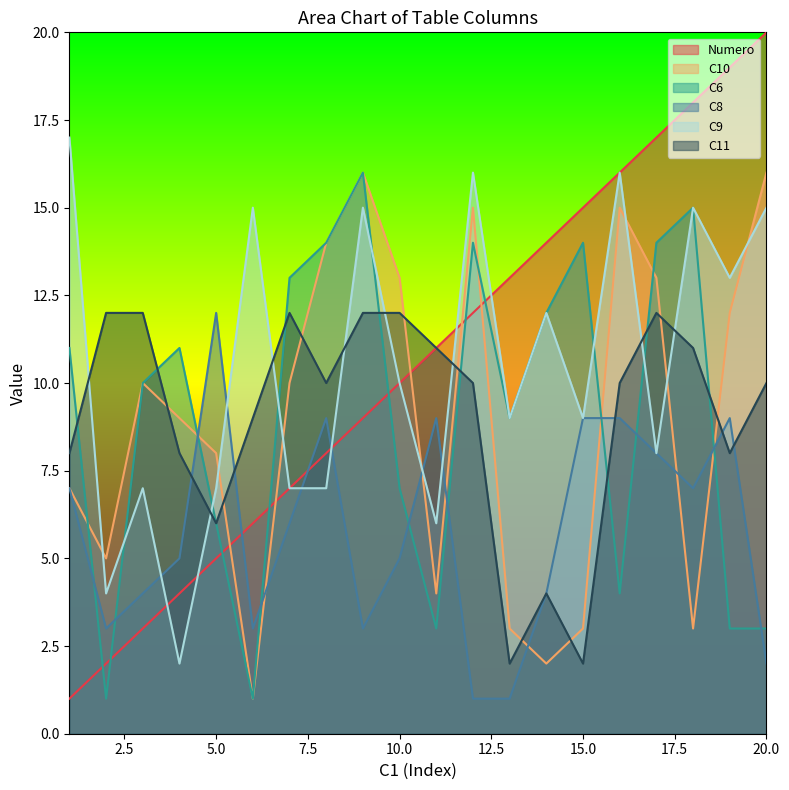

Is it true that C6 equals 23 at 8?

False